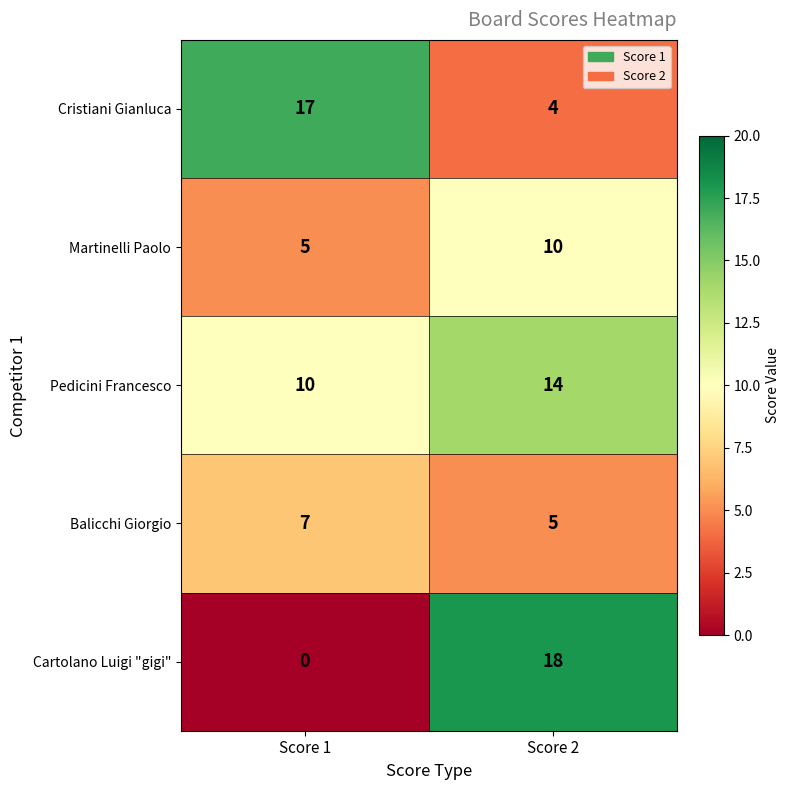

At Score 1, list the series in order from smallest to largest.

Cartolano Luigi "gigi", Martinelli Paolo, Balicchi Giorgio, Pedicini Francesco, Cristiani Gianluca